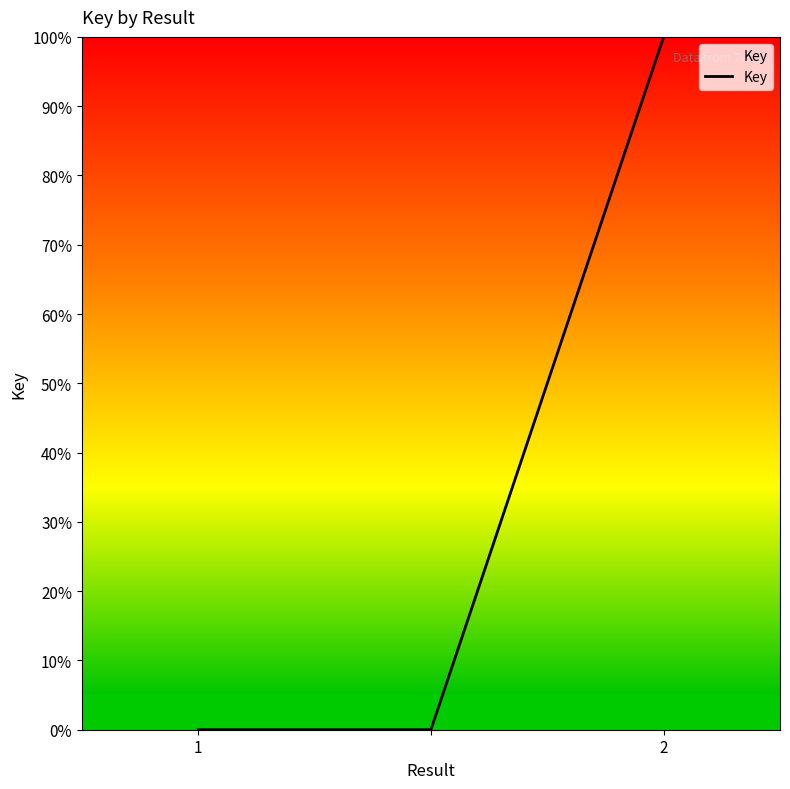

What is the difference between the maximum and minimum values?

100